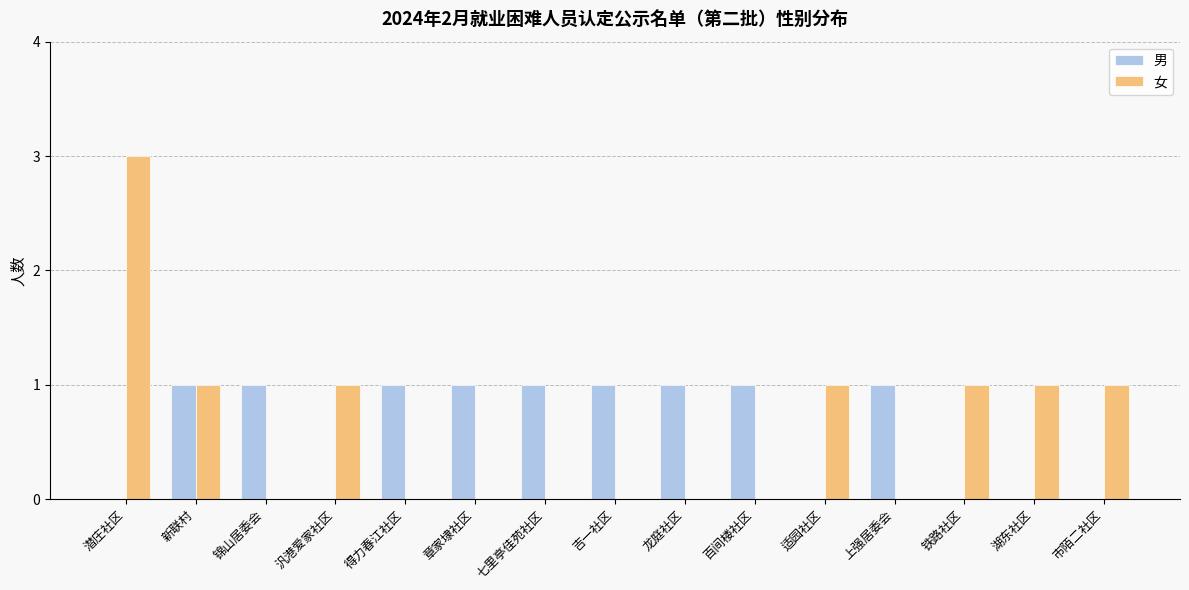

Reading left to right, transcribe all the data shown in this chart.

男: 0	1	1	0	1	1	1	1	1	1	0	1	0	0	0
女: 3	1	0	1	0	0	0	0	0	0	1	0	1	1	1